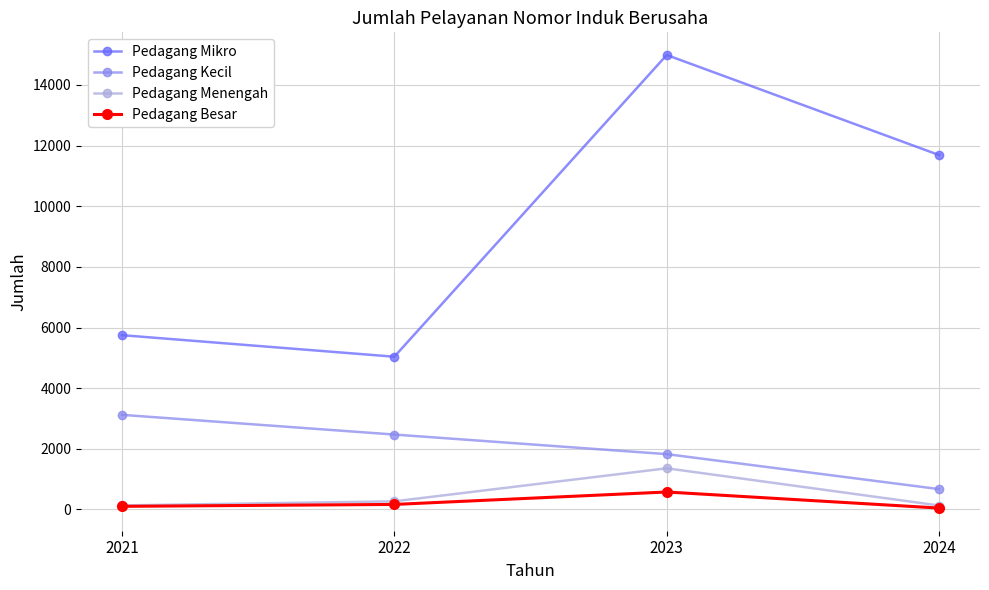

Is it true that Pedagang Mikro equals 5748 at 2021?

True